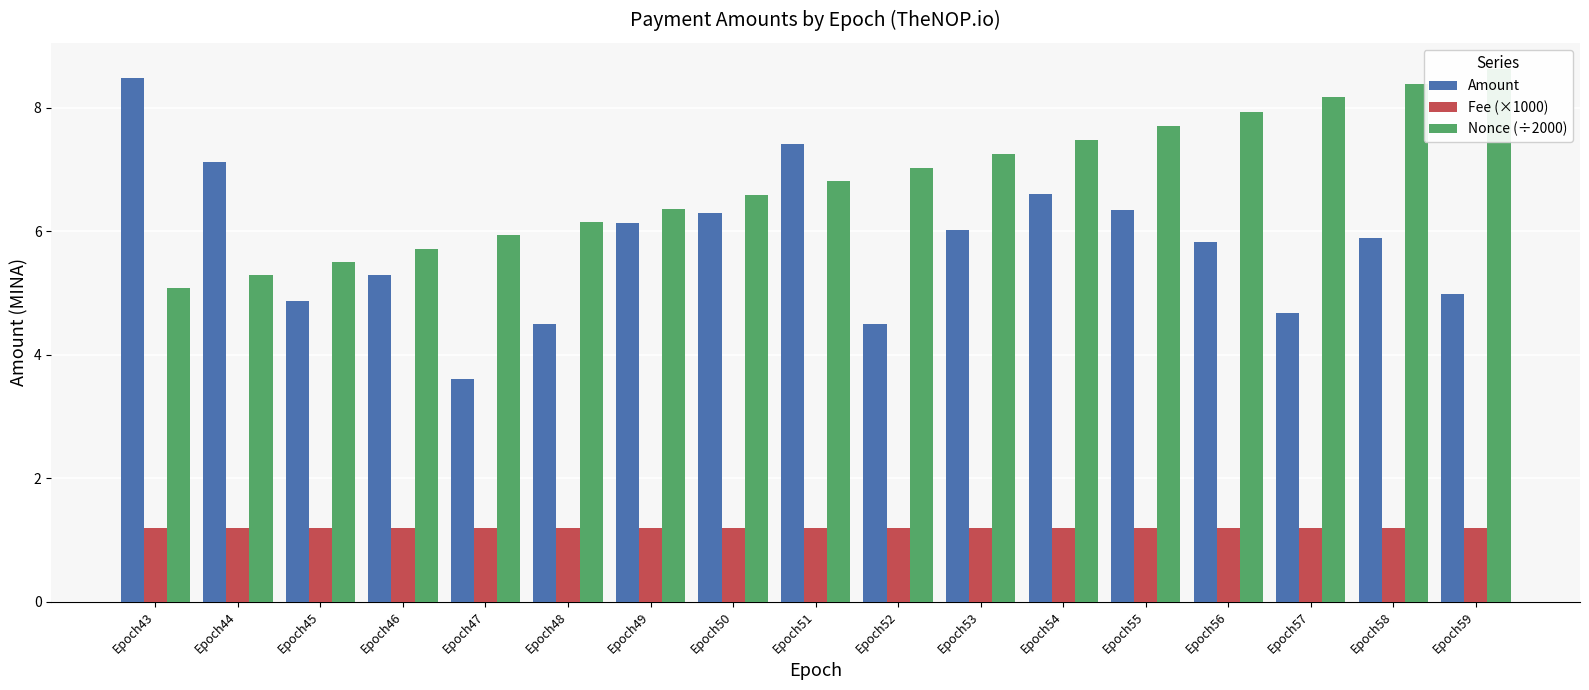

At which label is Amount closest to 6?

Epoch53